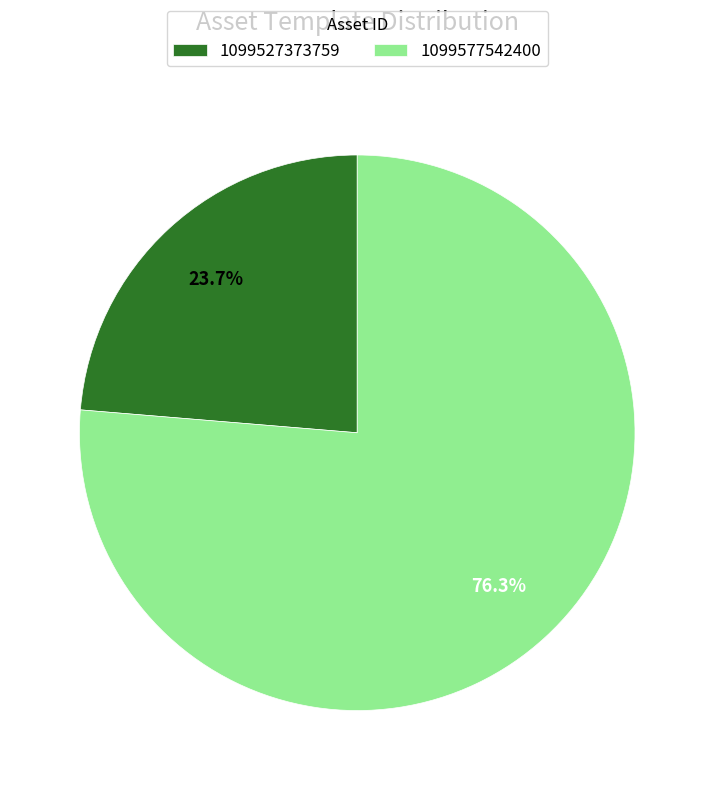

What is the majority slice?

1099577542400